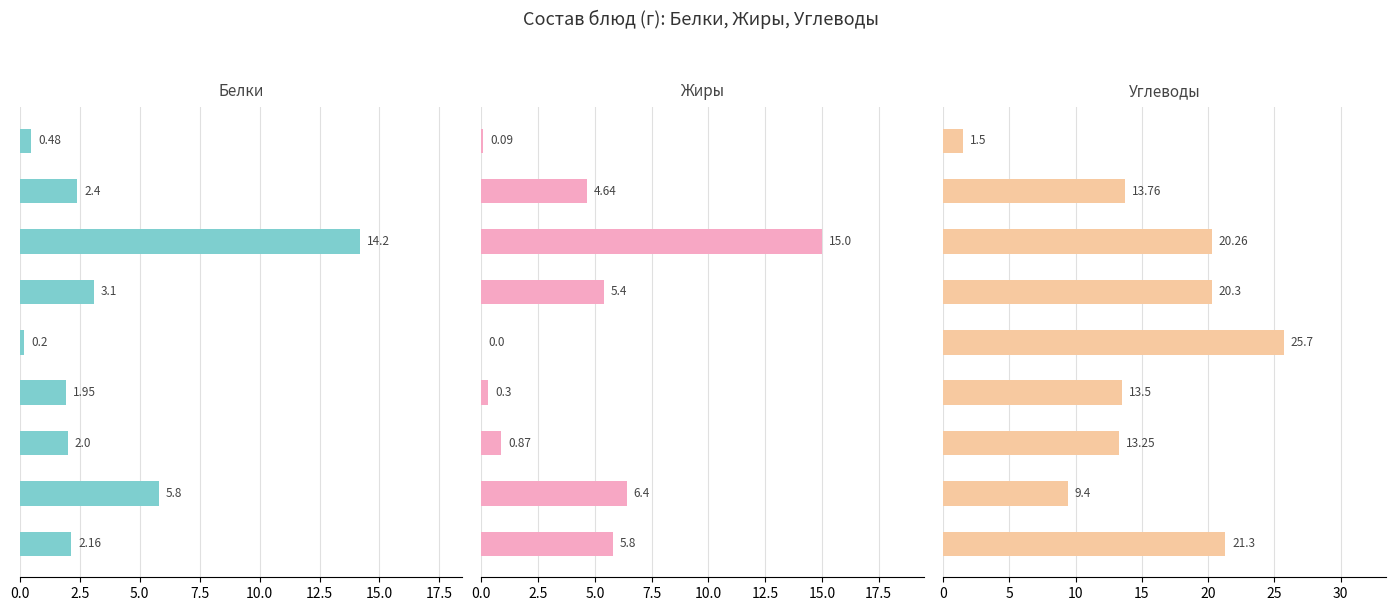

What is the sum of the Белки values at 20.0 and 12.5?

4.1